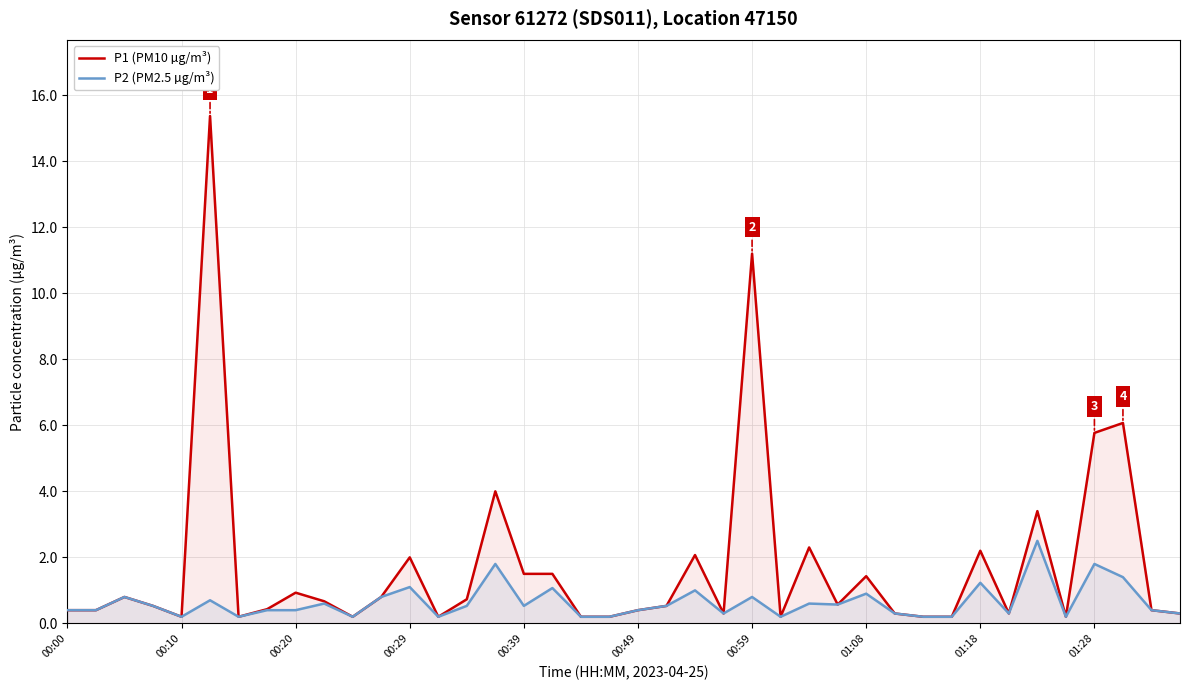

What is the value of the P1 (PM10 µg/m³) point at the 37th from the left?

5.8